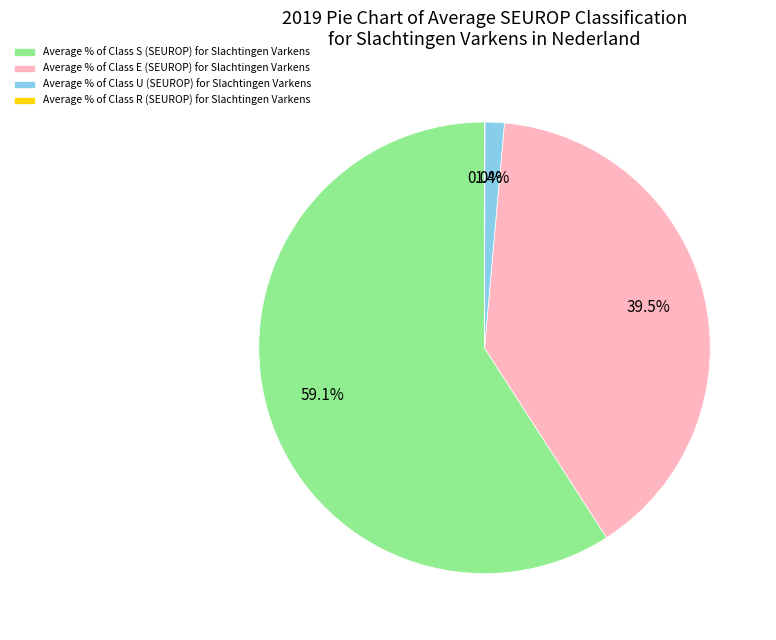

Which slice represents more than half of the pie?

Average % of Class S (SEUROP) for Slachtingen Varkens